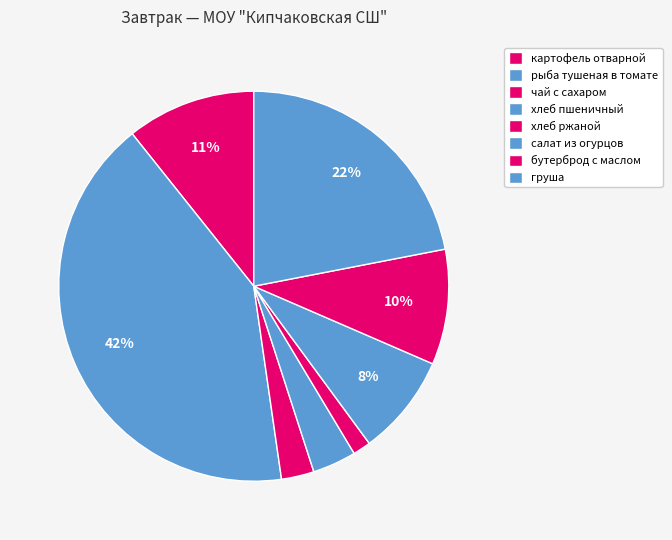

How many segments does this pie chart have?

8